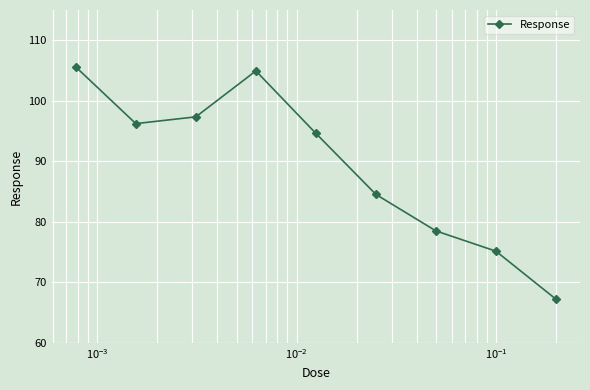

What is the value of the 1st point from the left?

105.6